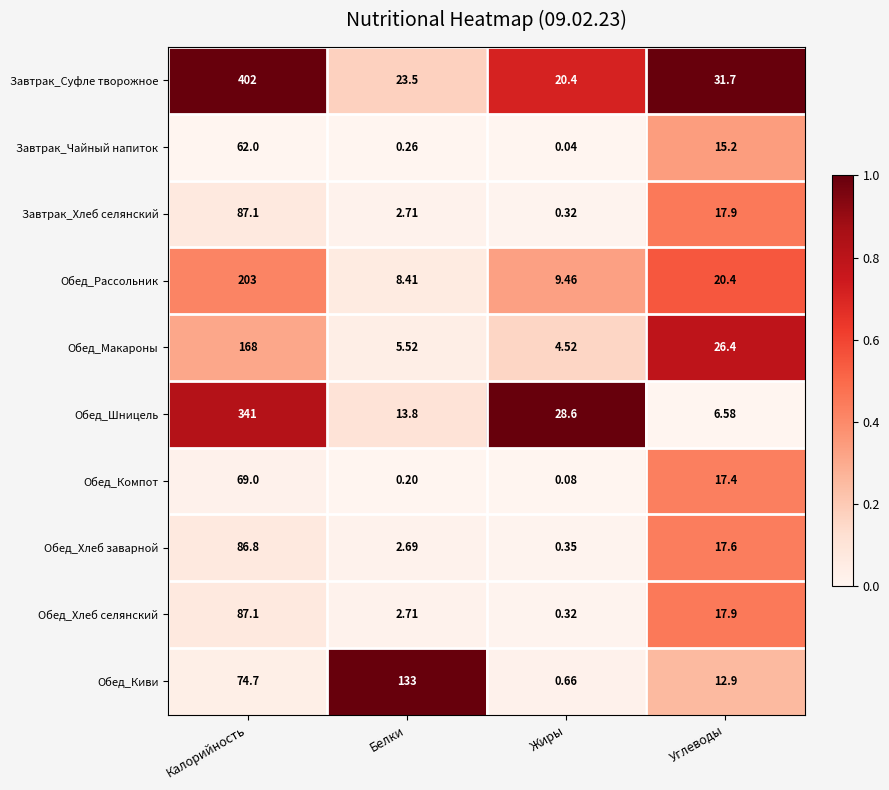

List the labels in order of Обед_Хлеб селянский value, smallest first.

Жиры, Белки, Углеводы, Калорийность